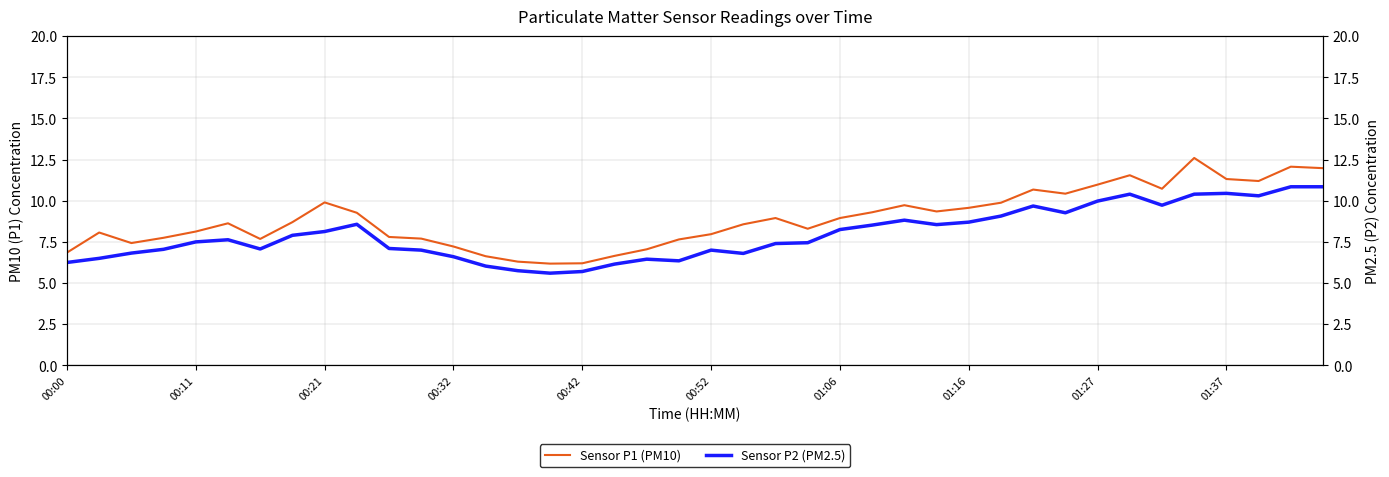

What is the lowest value of the Sensor P1 (PM10) series?

6.2